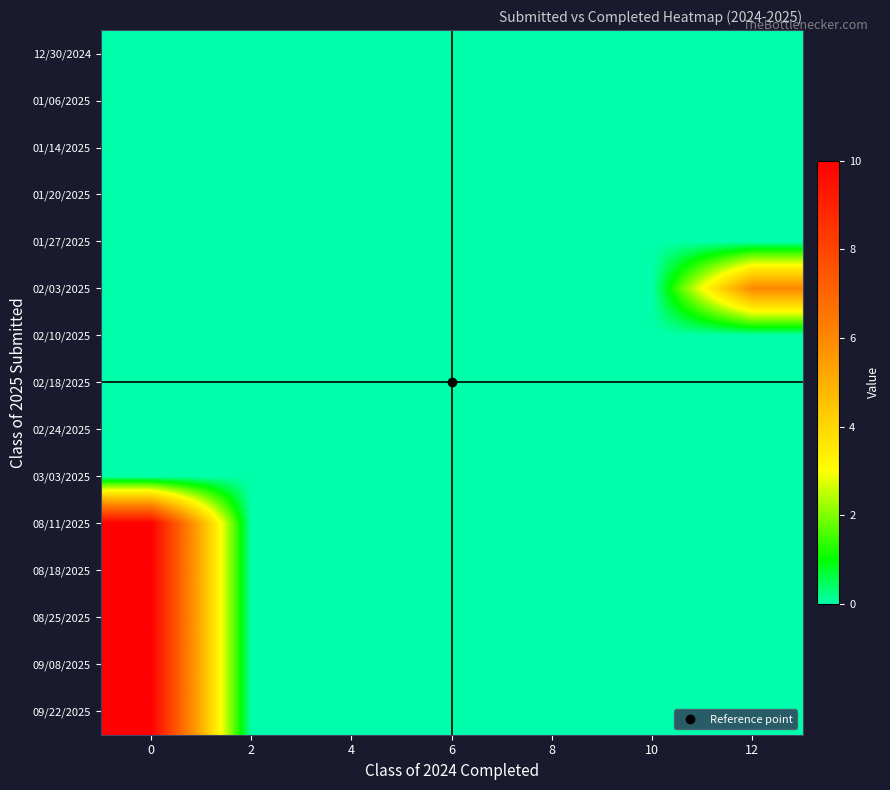

Rank the series at 4 from lowest to highest value.

12/30/2024, 01/06/2025, 01/14/2025, 01/20/2025, 01/27/2025, 02/03/2025, 02/10/2025, 02/18/2025, 02/24/2025, 03/03/2025, 08/11/2025, 08/18/2025, 08/25/2025, 09/08/2025, 09/22/2025